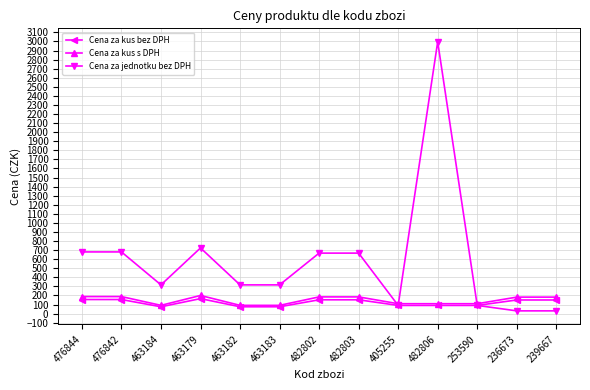

Does the chart display data point markers on the line(s)?

Yes